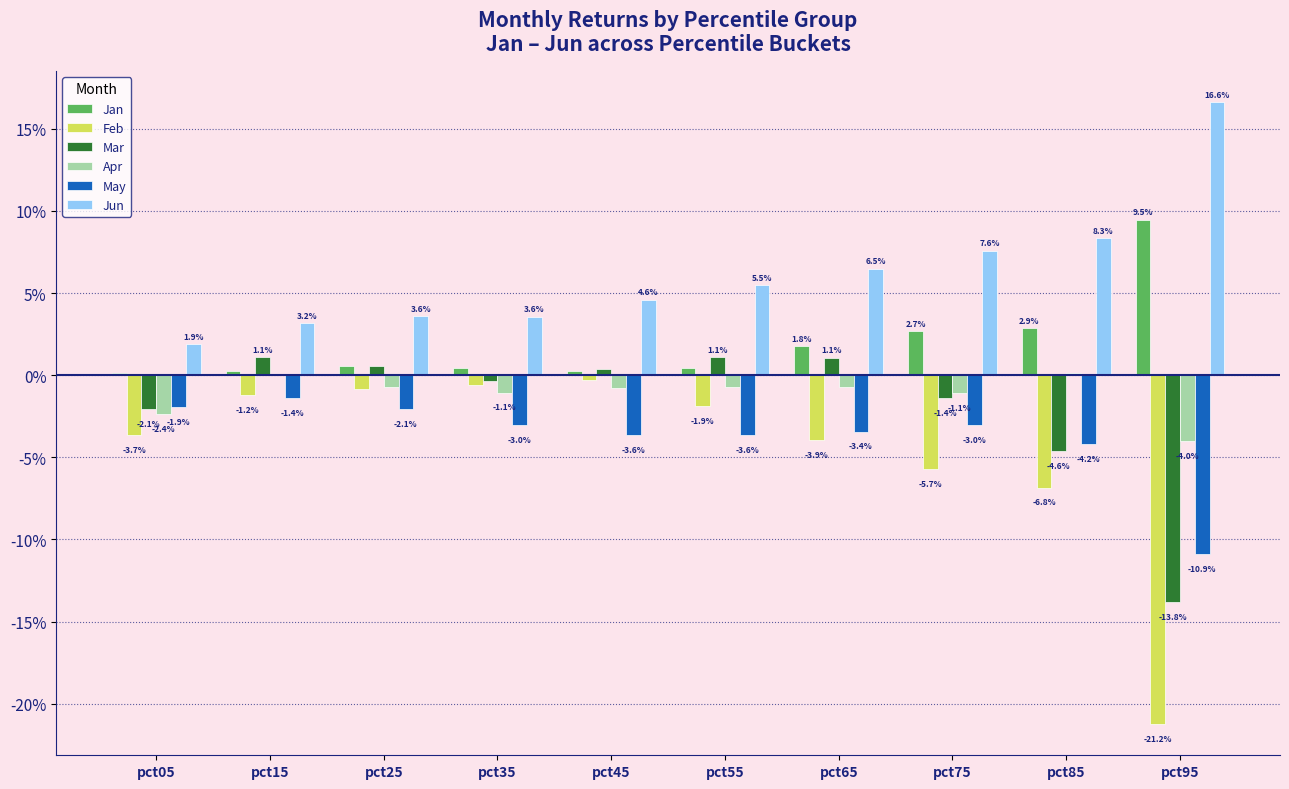

Are the bars horizontal?

No